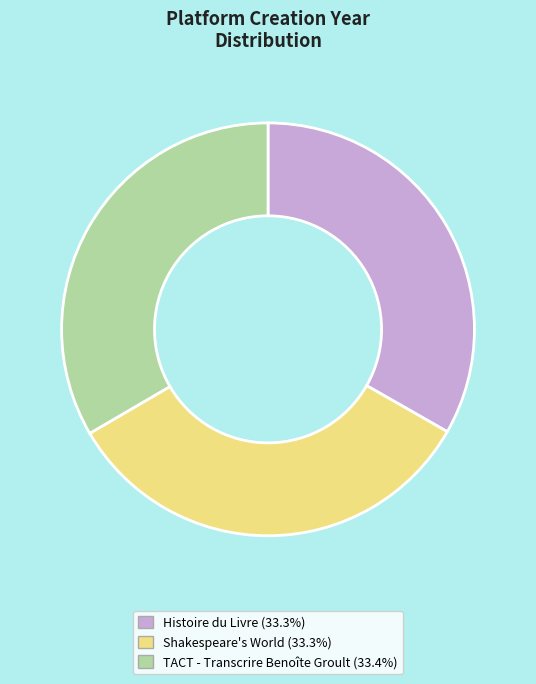

Is the sum of Histoire du Livre and Shakespeare's World greater than half?

Yes